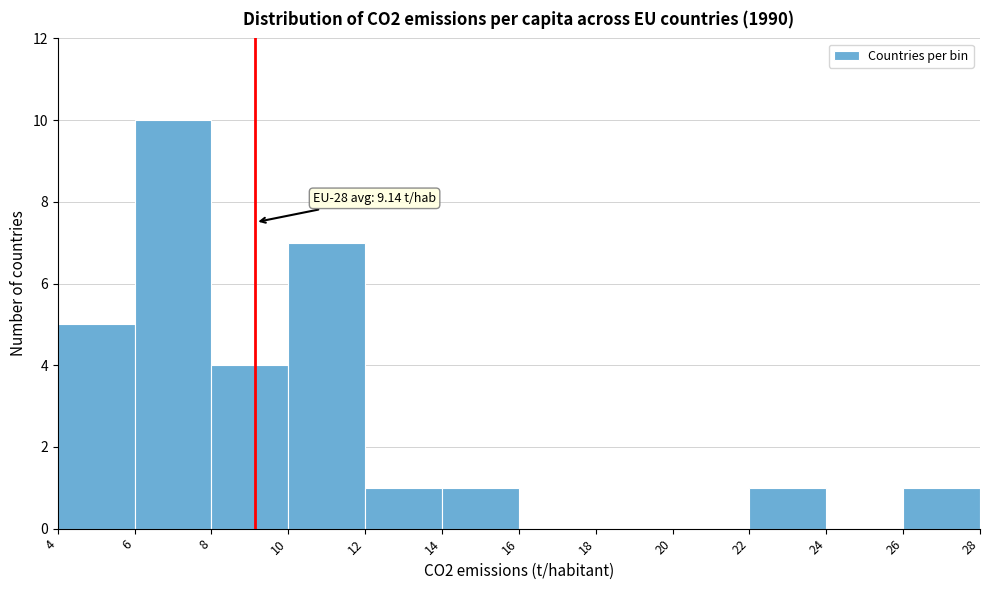

Over which range of the x-axis is the bar tallest?

6 to 8